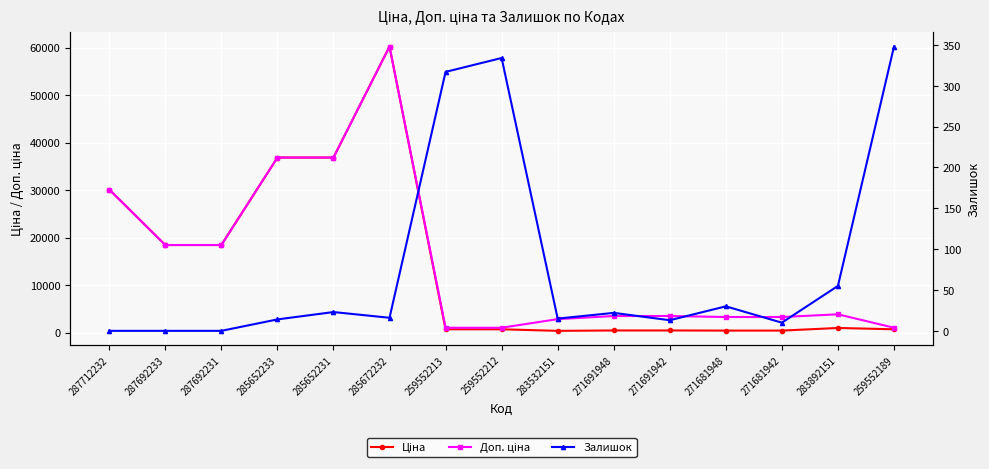

At how many categories does at least one series exceed 49679?

1